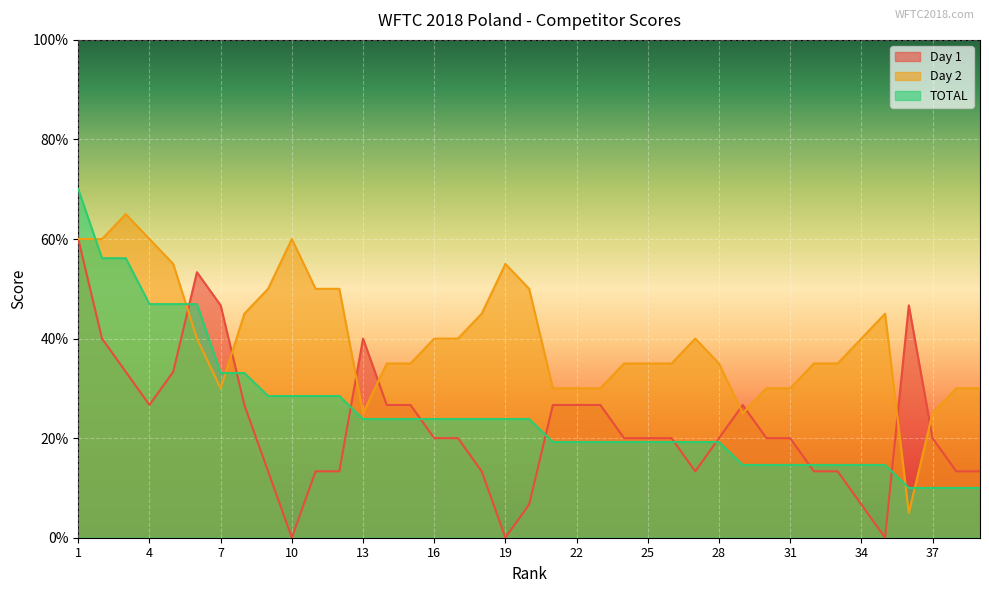

What is the value of the Day 1 point at the 32nd from the left?

13.3